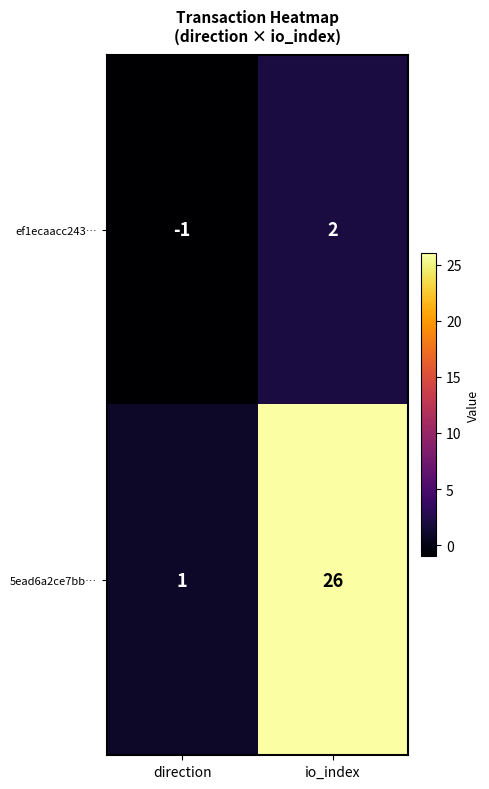

What is the total value across all series at io_index?

28